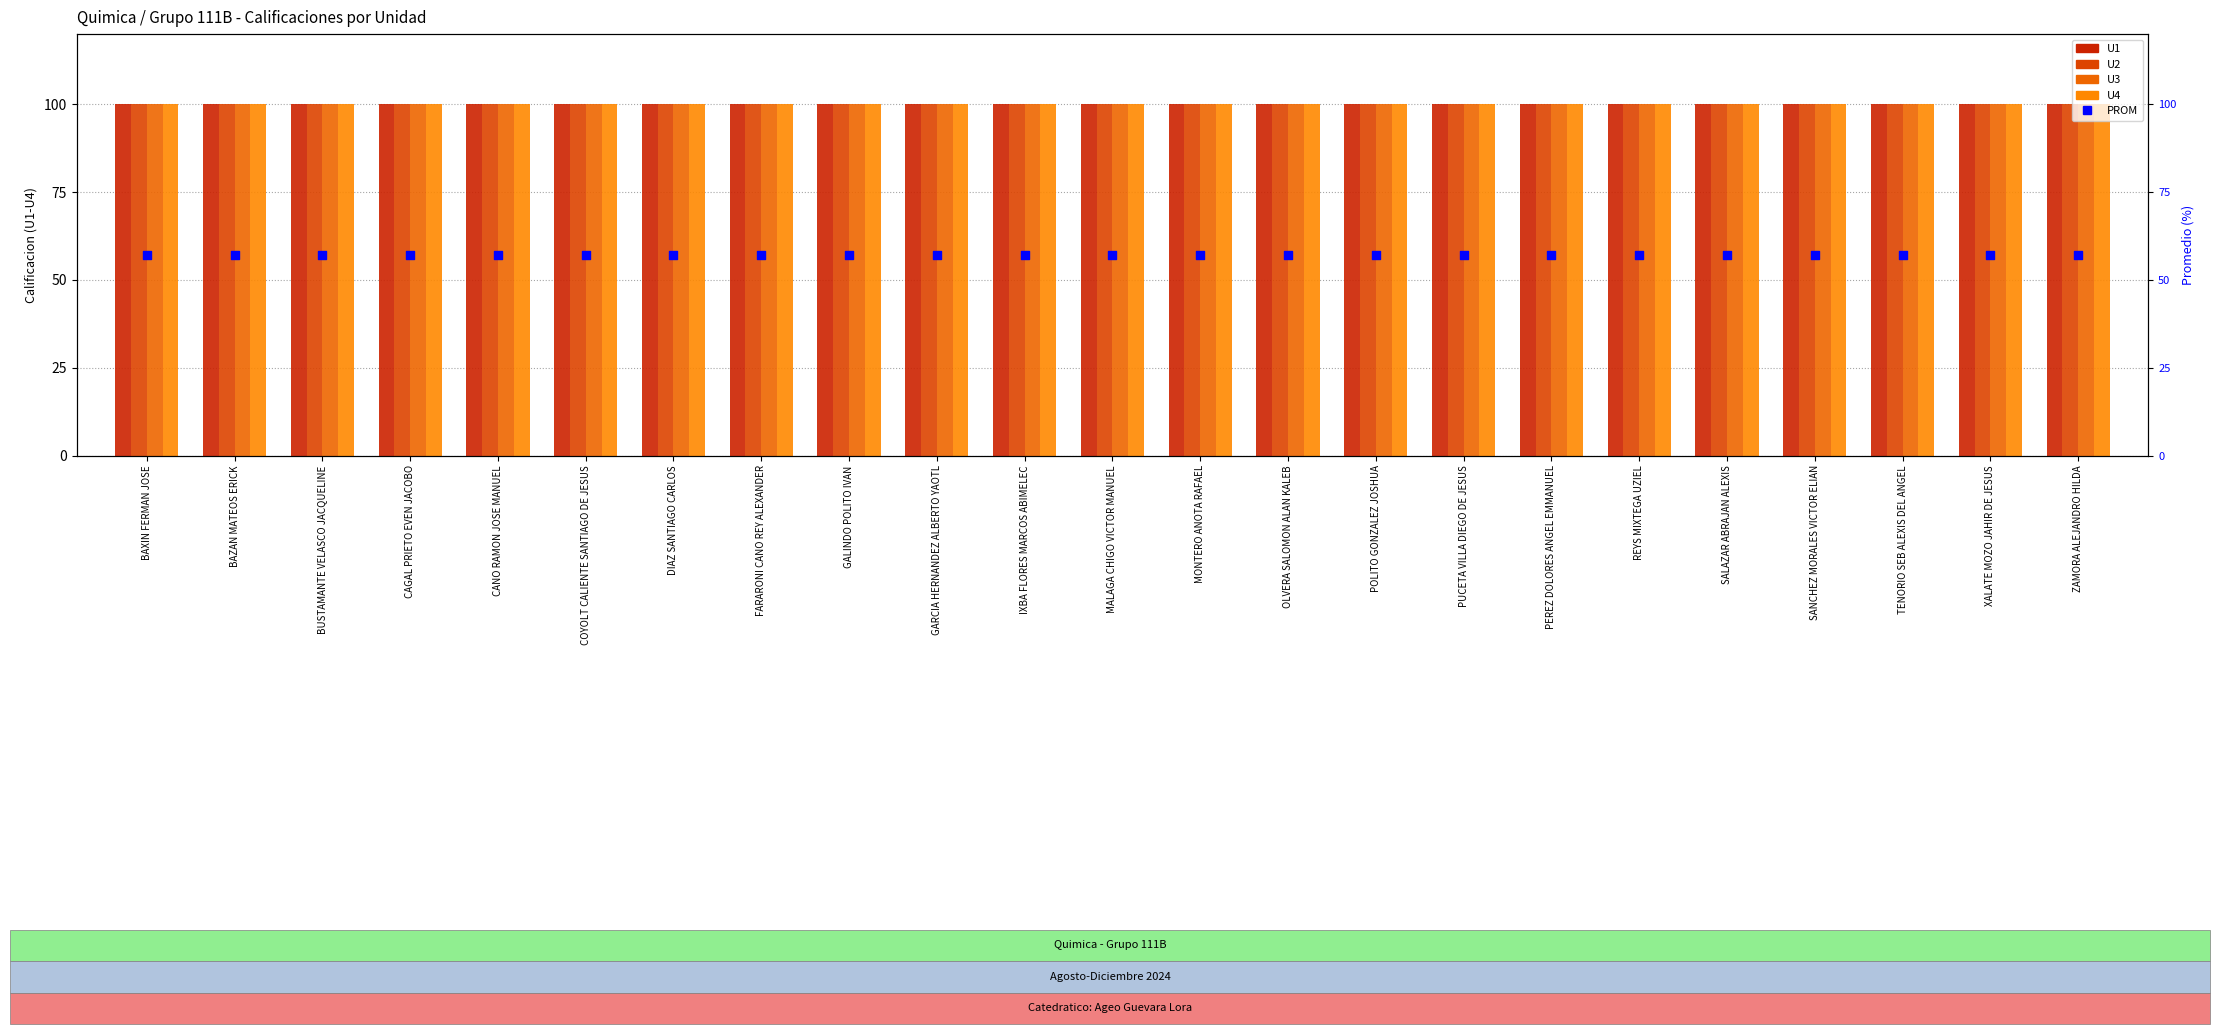

At how many categories does at least one series exceed 66?

23